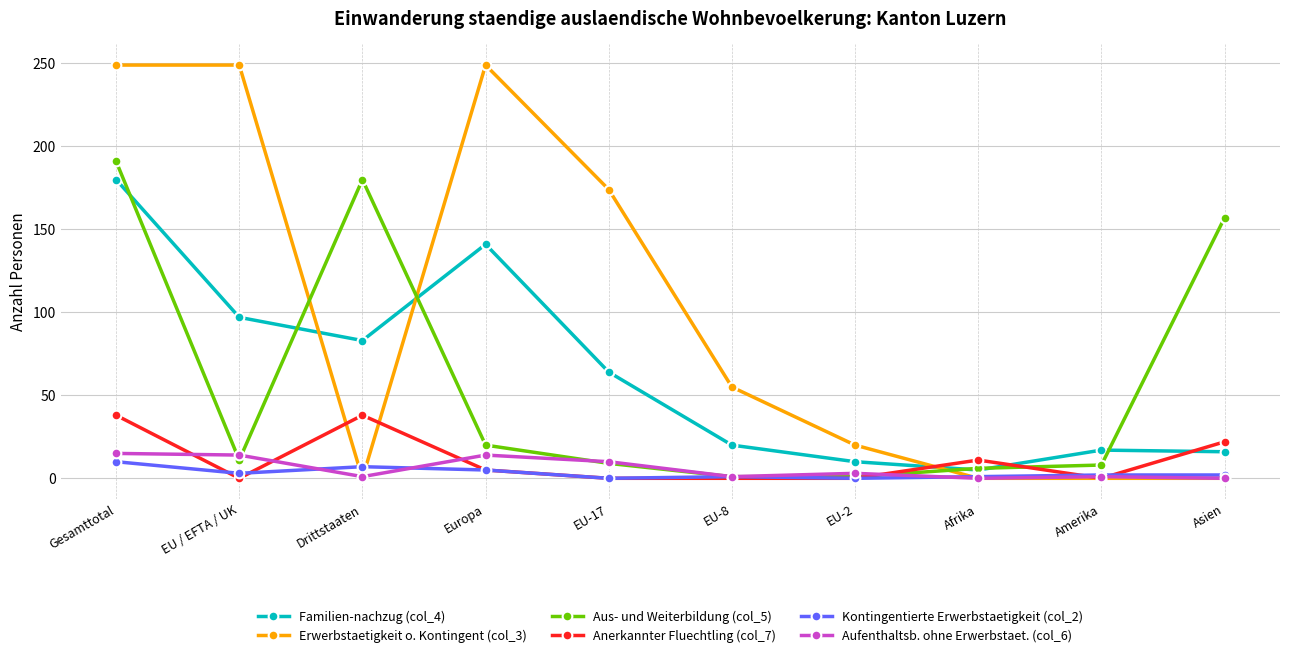

How many series are shown in this chart?

6